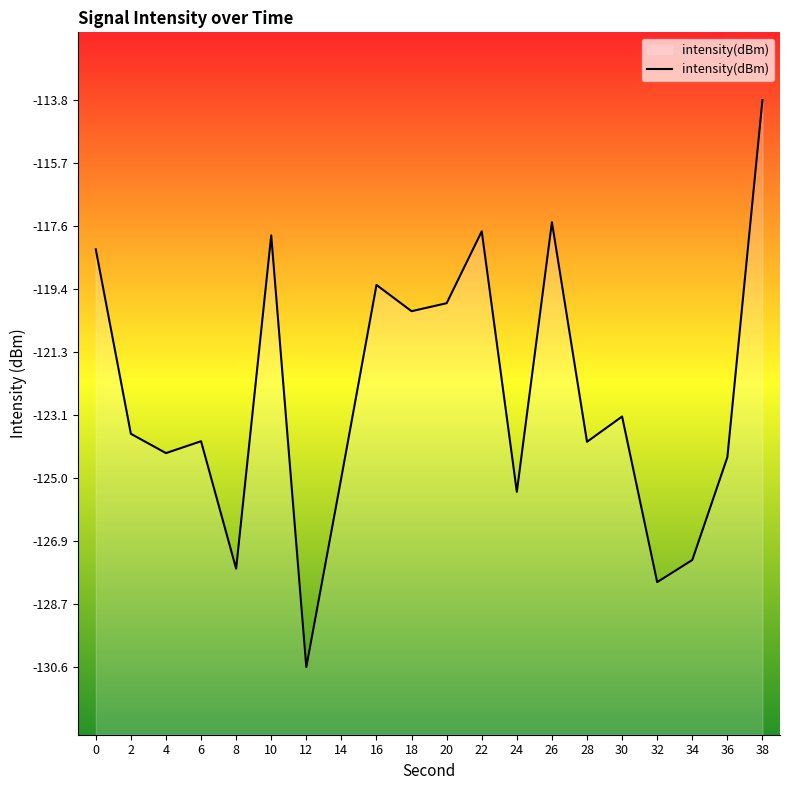

Reading right to left, what are all the values shown in this chart?

38=-113.8	36=-124.4	34=-127.4	32=-128.1	30=-123.2	28=-123.9	26=-117.4	24=-125.4	22=-117.7	20=-119.8	18=-120.1	16=-119.3	14=-125.0	12=-130.6	10=-117.8	8=-127.7	6=-123.9	4=-124.3	2=-123.7	0=-118.2